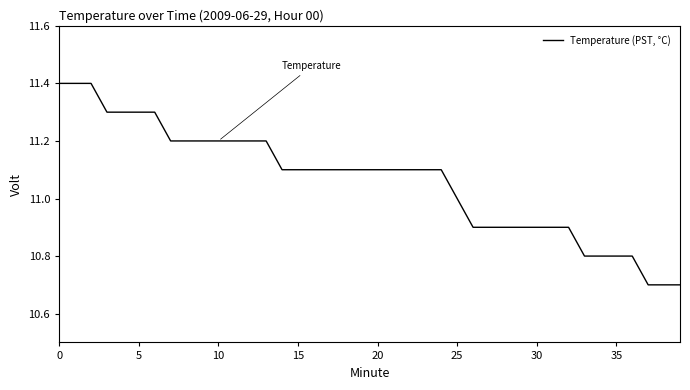

What is the difference between the maximum and minimum values?

0.7